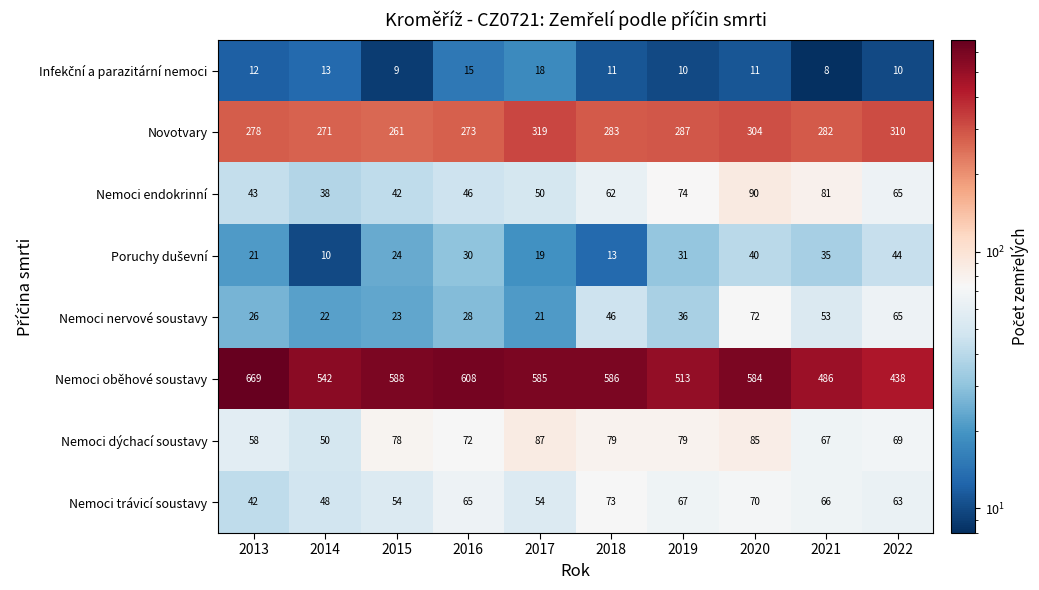

What is the total value across all series at 2022?

1064